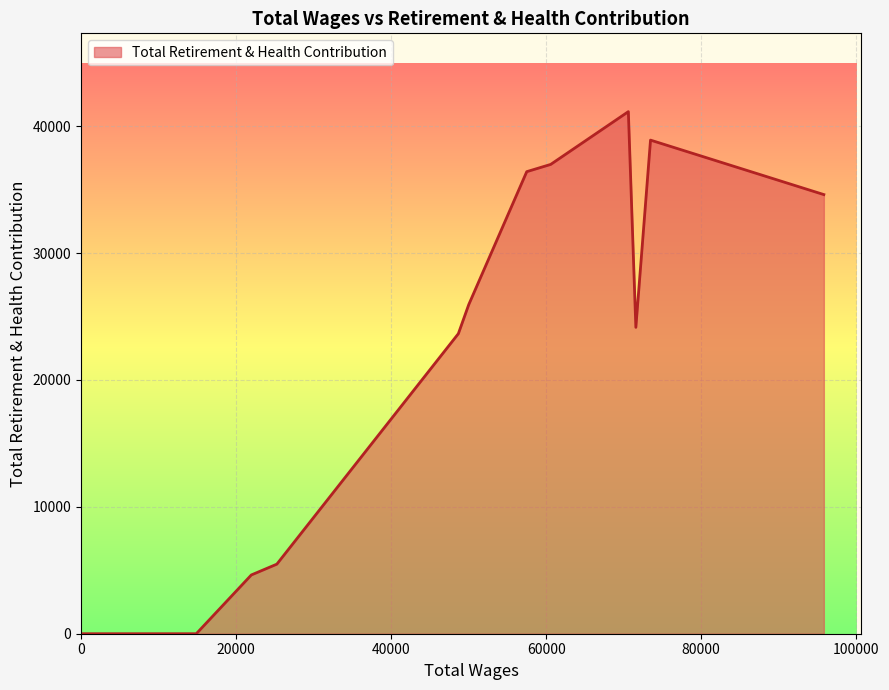

What is the maximum value shown in the chart?

41148